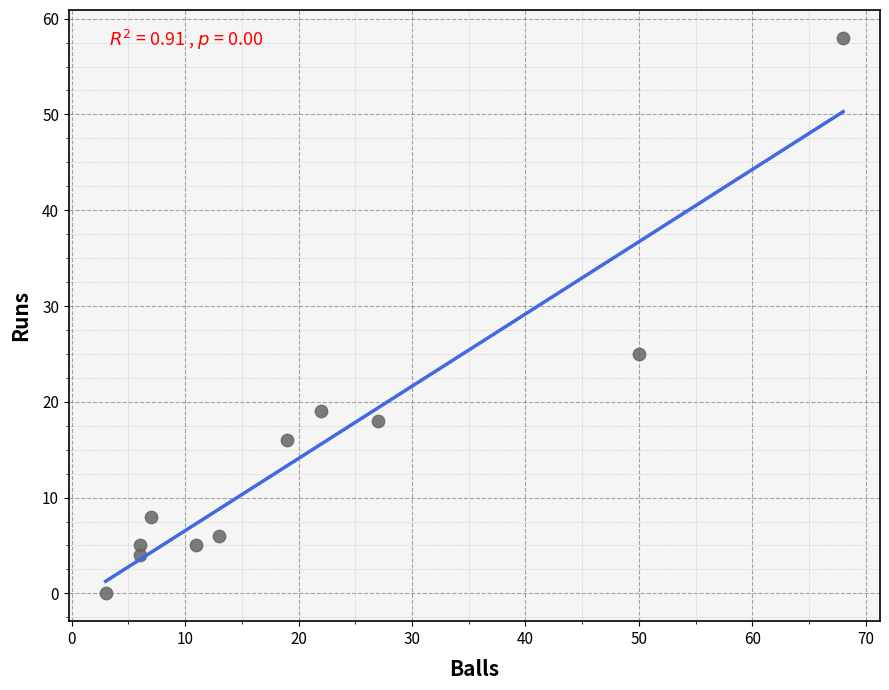

What Y value in the scatter plot is closest to 29?

25